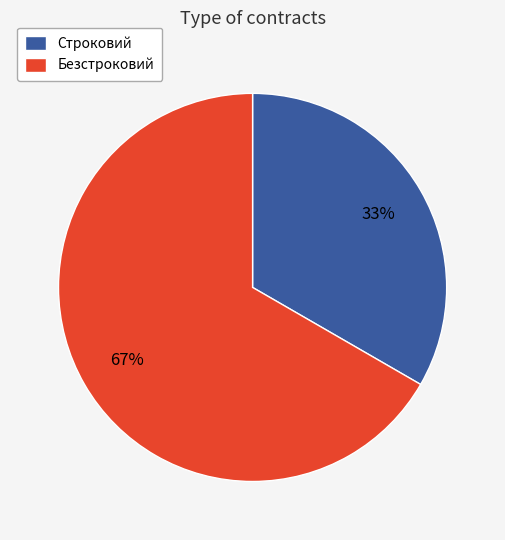

Approximately how many times larger is the value at Строковий compared to Безстроковий?

0.5